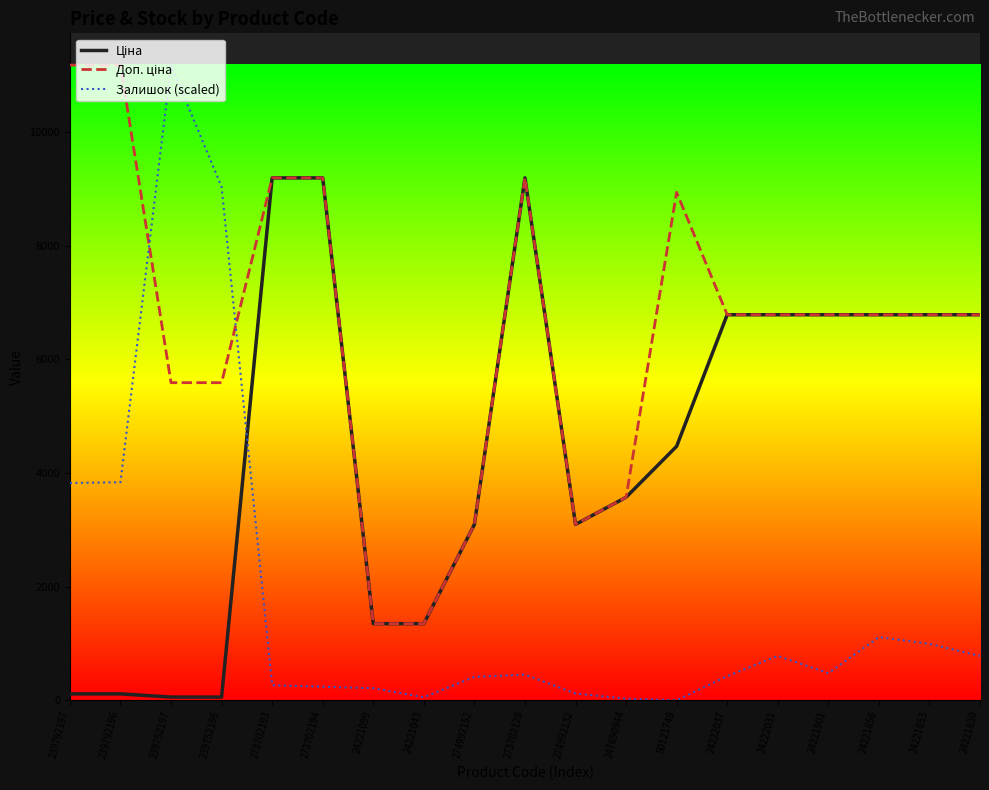

What is the difference between the highest and lowest values at 239792197?

11070.2